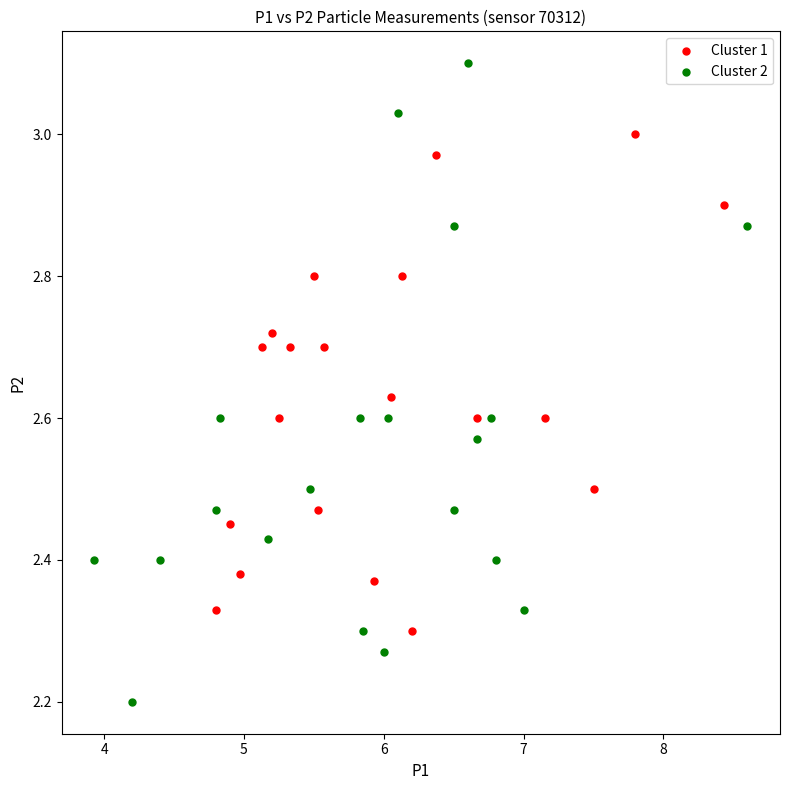

Which series contains the highest Y value?

Cluster 2